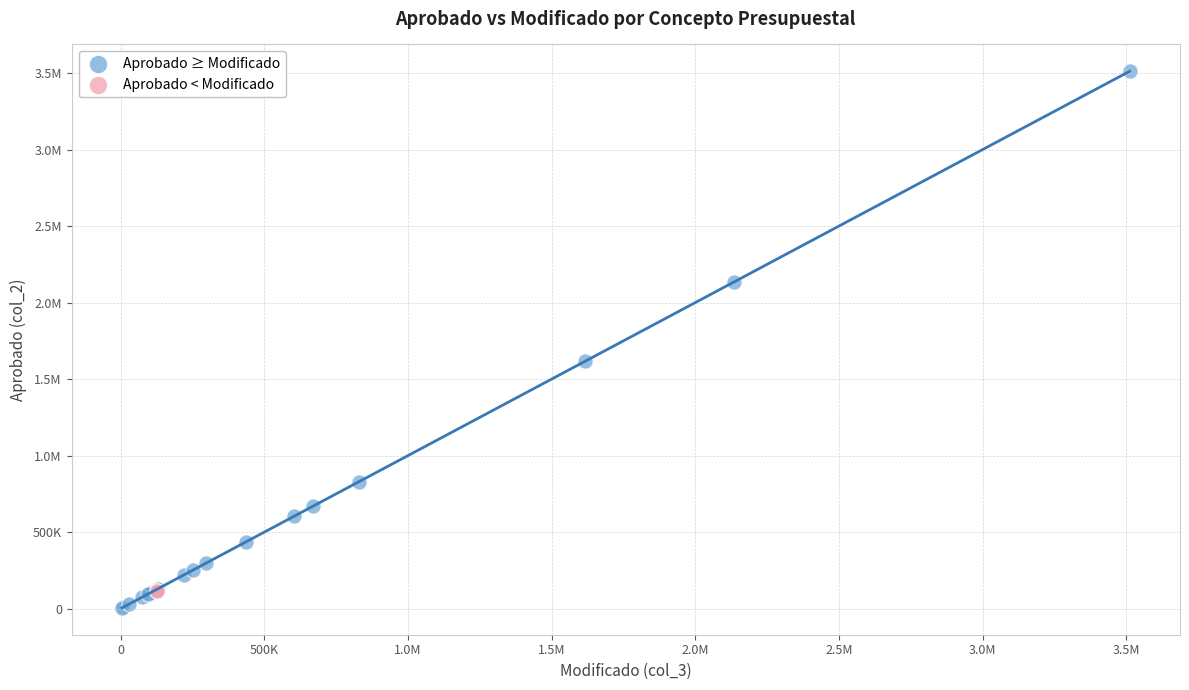

What are all the series names shown in the legend?

Aprobado ≥ Modificado, Aprobado < Modificado